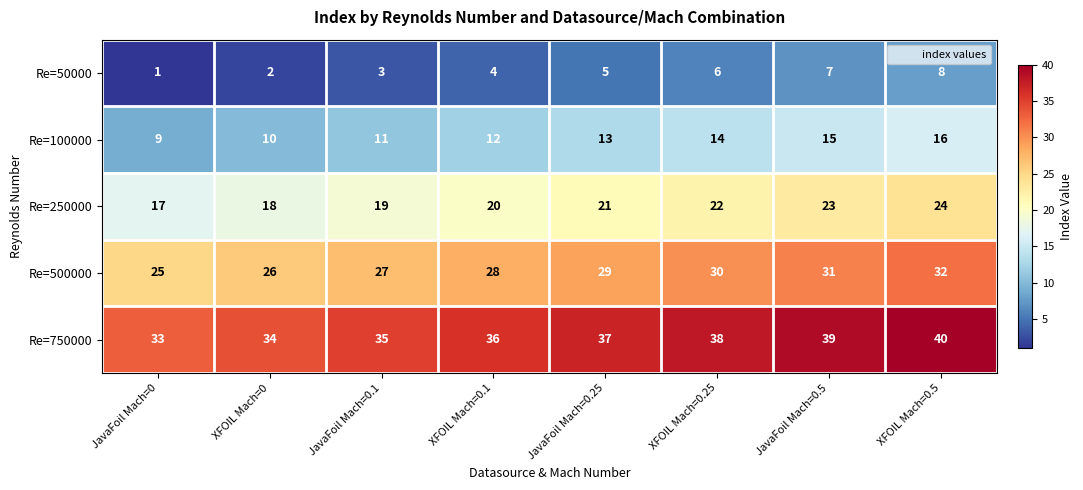

What is the sum of the Re=750000 values at JavaFoil Mach=0.25 and XFOIL Mach=0.25?

75